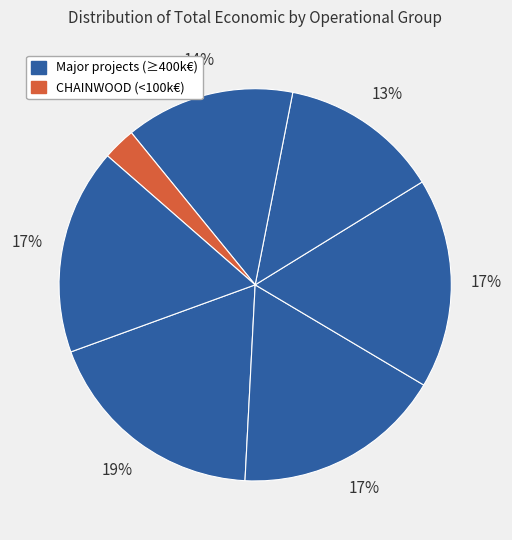

Which category has the smallest portion of the pie?

CHAINWOOD